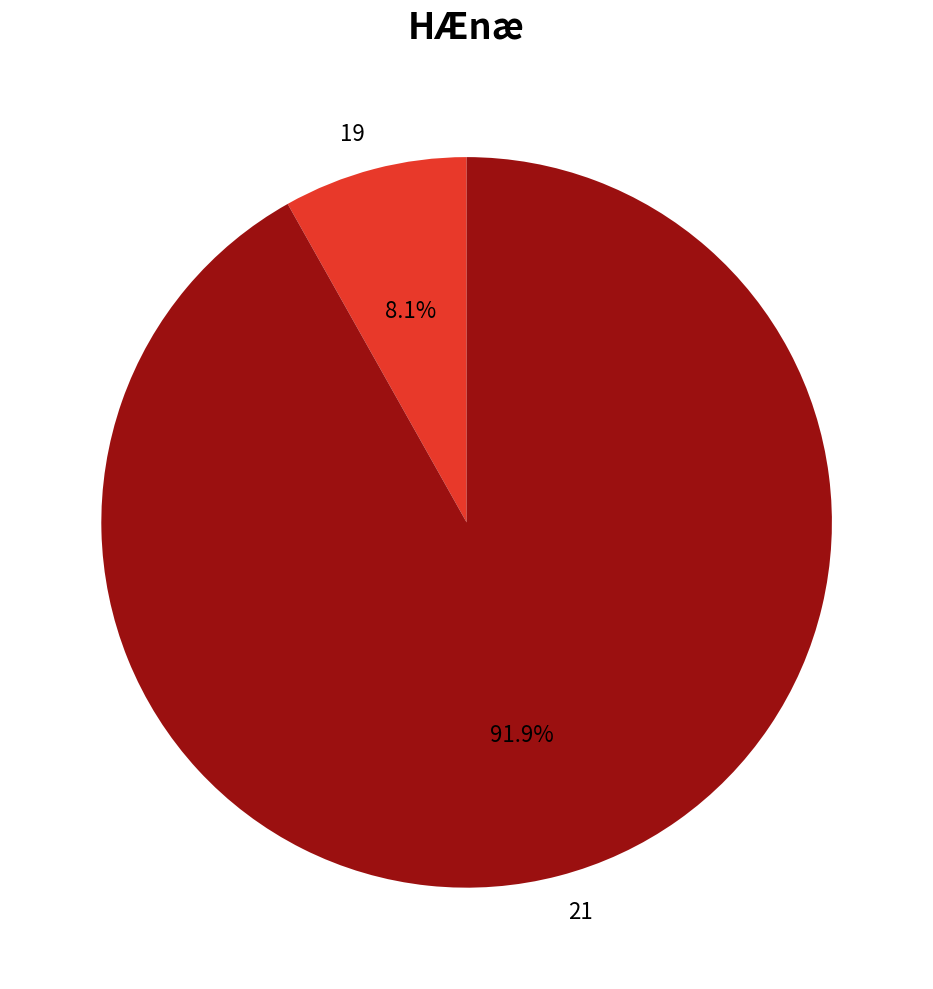

Is it true that 21 is 92% of the pie?

True